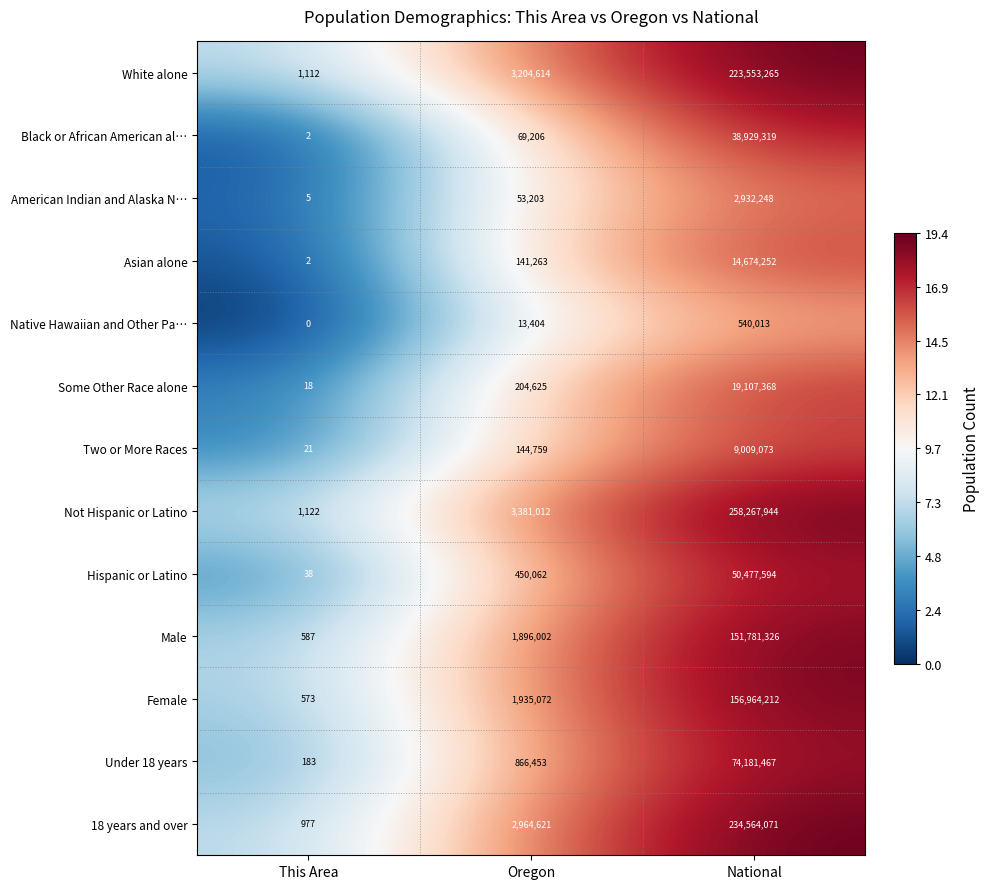

Where is Male nearest to the value 75890956?

Oregon